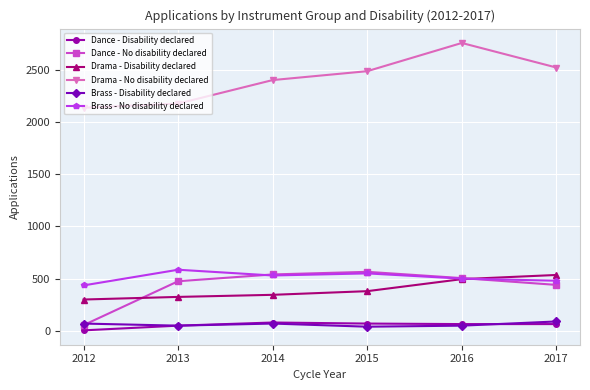

How many data points in Dance - No disability declared are less than 505?

3